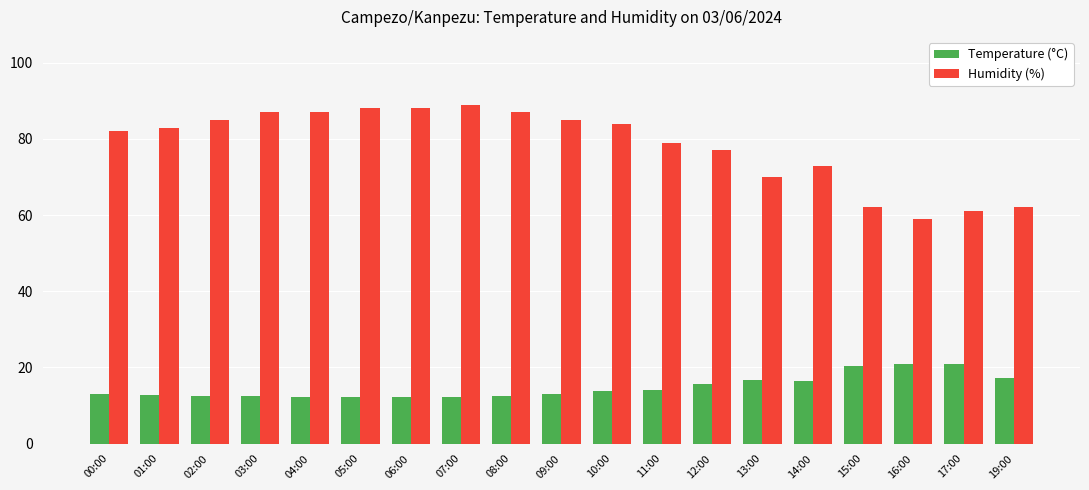

What is the minimum value shown in the chart?

12.2